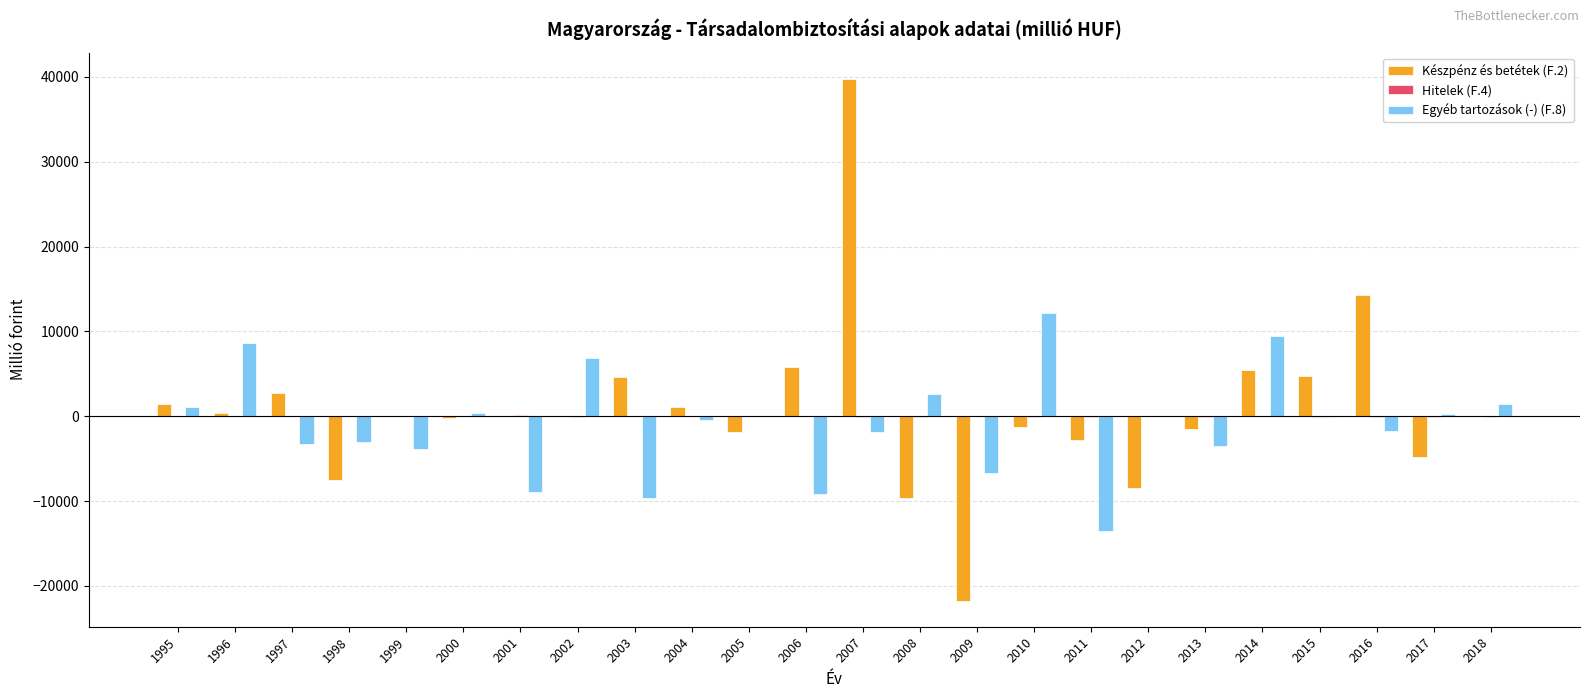

What is the maximum value shown in the chart?

39772